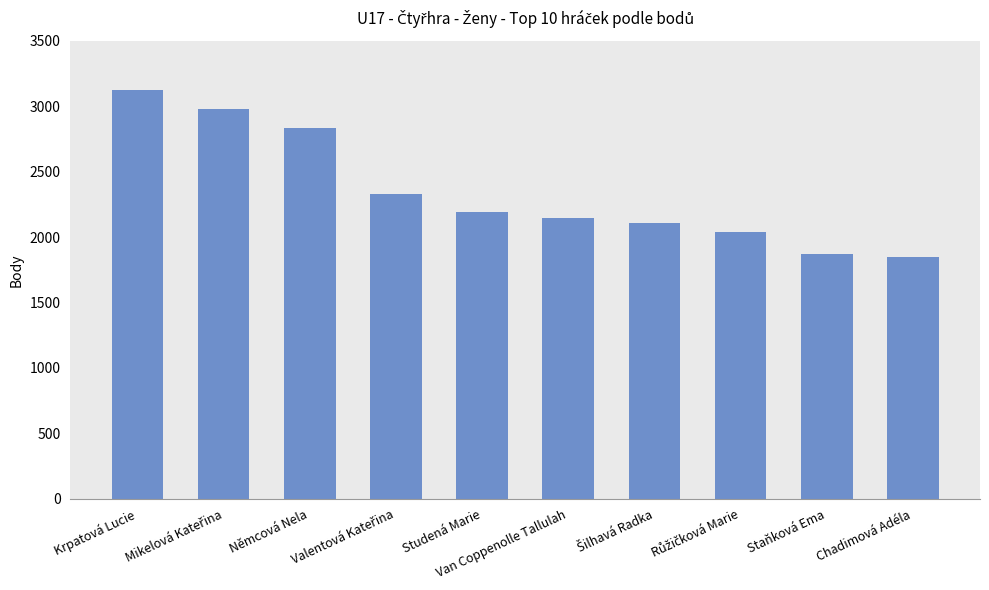

What is the maximum value shown in the chart?

3120